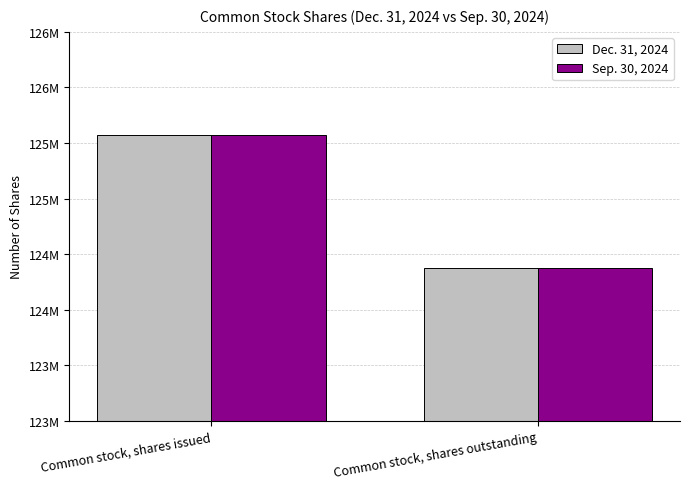

What are all the series names shown in the legend?

Dec. 31, 2024, Sep. 30, 2024